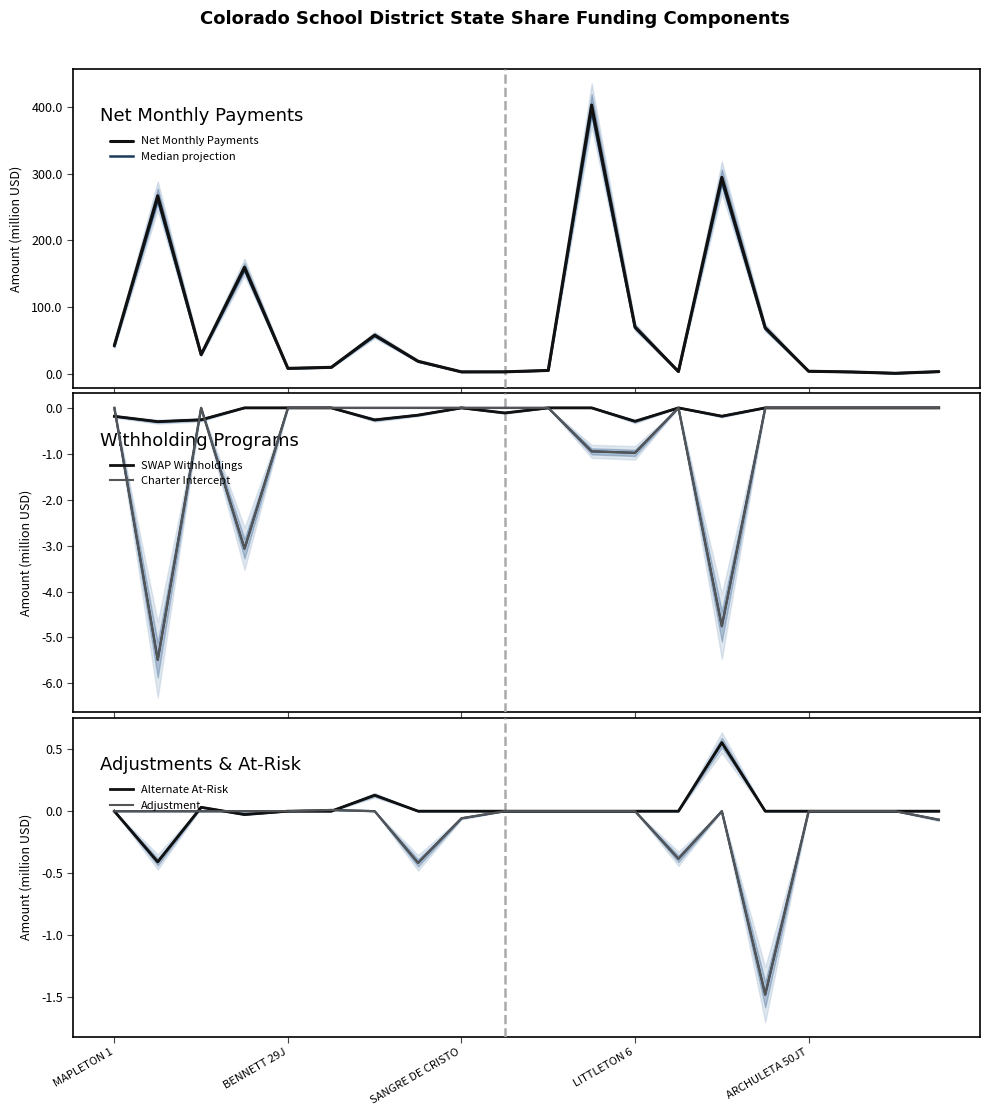

At which category is the sum across all series the highest?

11